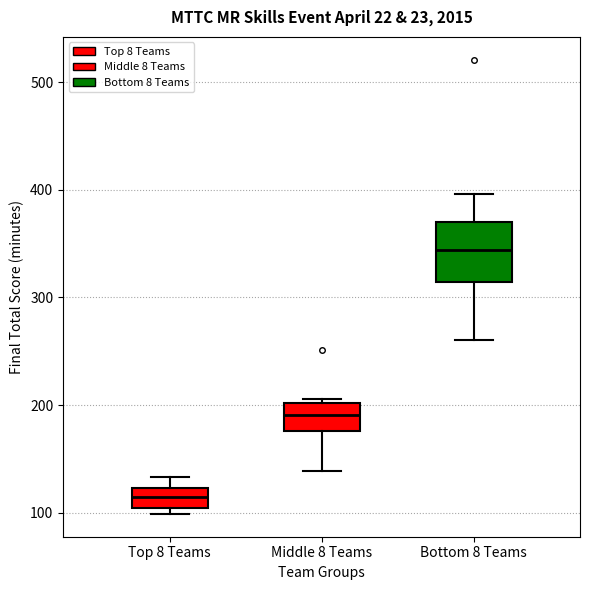

Which box has the highest median line?

Bottom 8 Teams